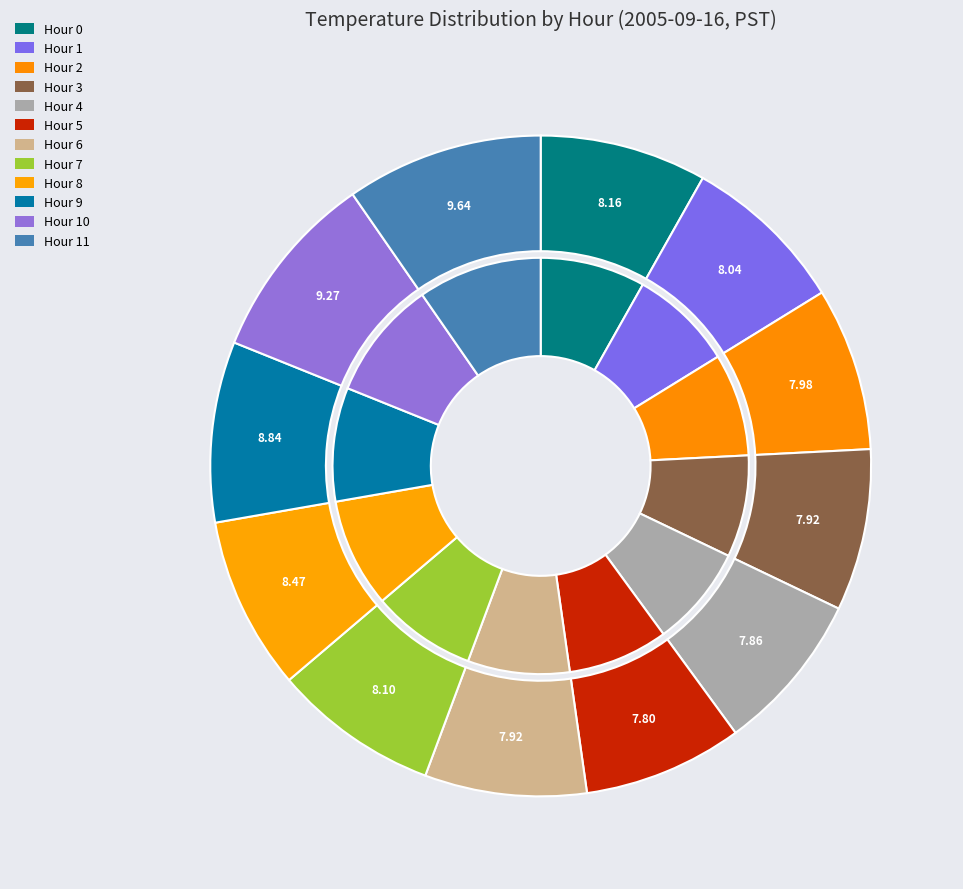

Is Hour 11 the majority of the pie?

No